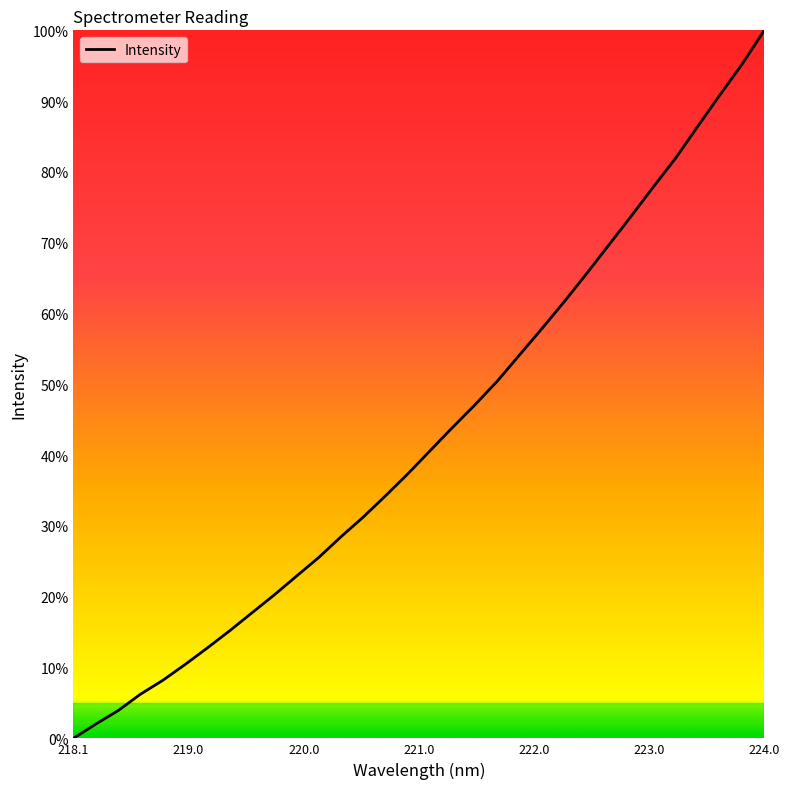

How many distinct data groups are displayed?

1